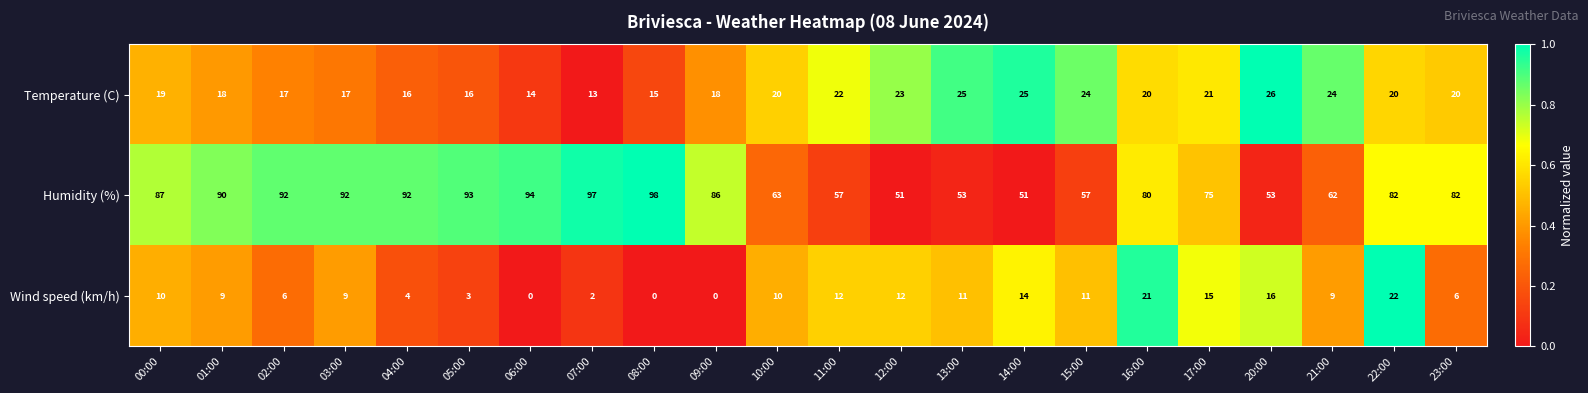

The Wind speed (km/h) series shows 19 at 12:00. True or false?

False